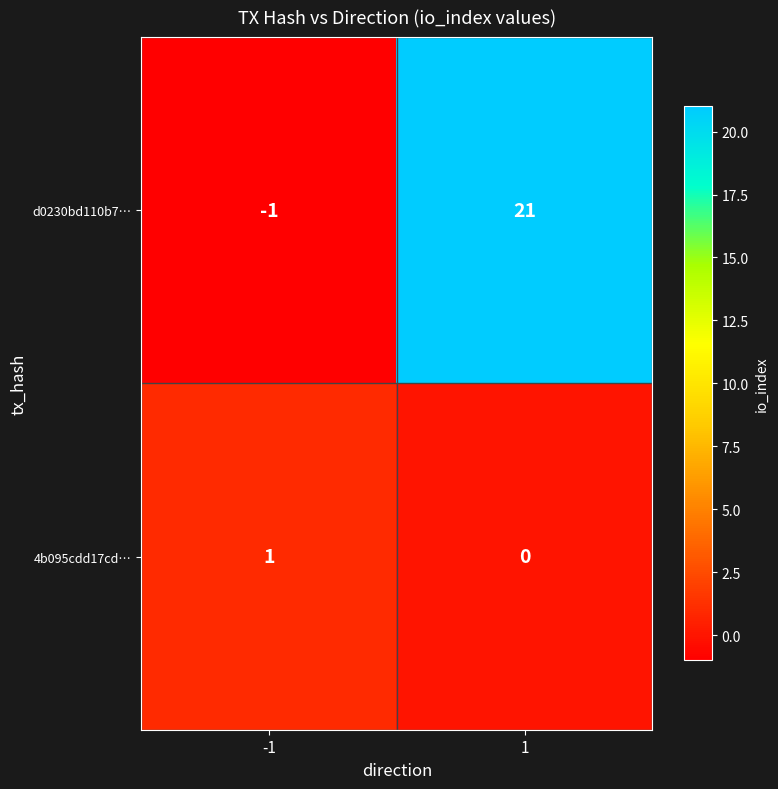

Is it true that 4b095cdd17cd… equals 0 at -1?

False